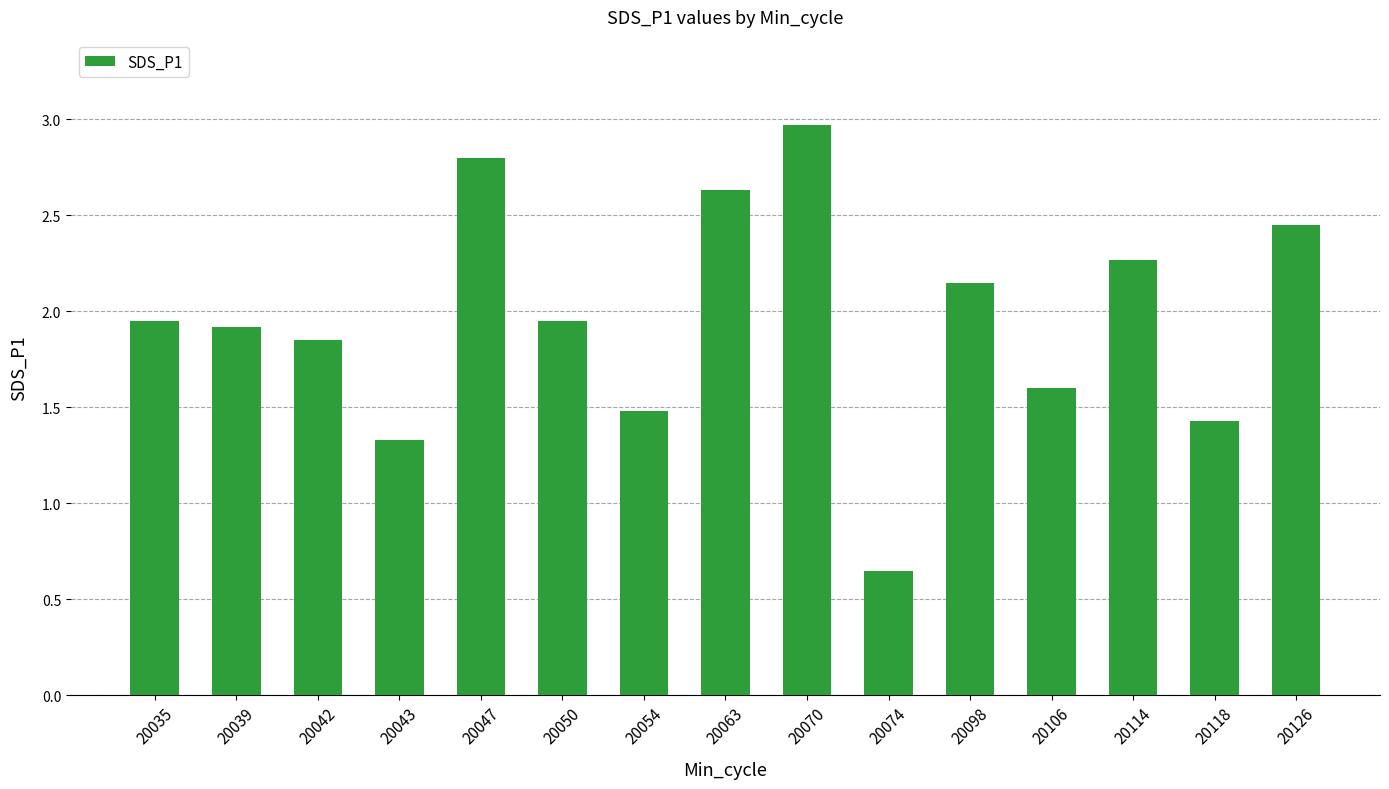

What is the sum of all values?

29.4